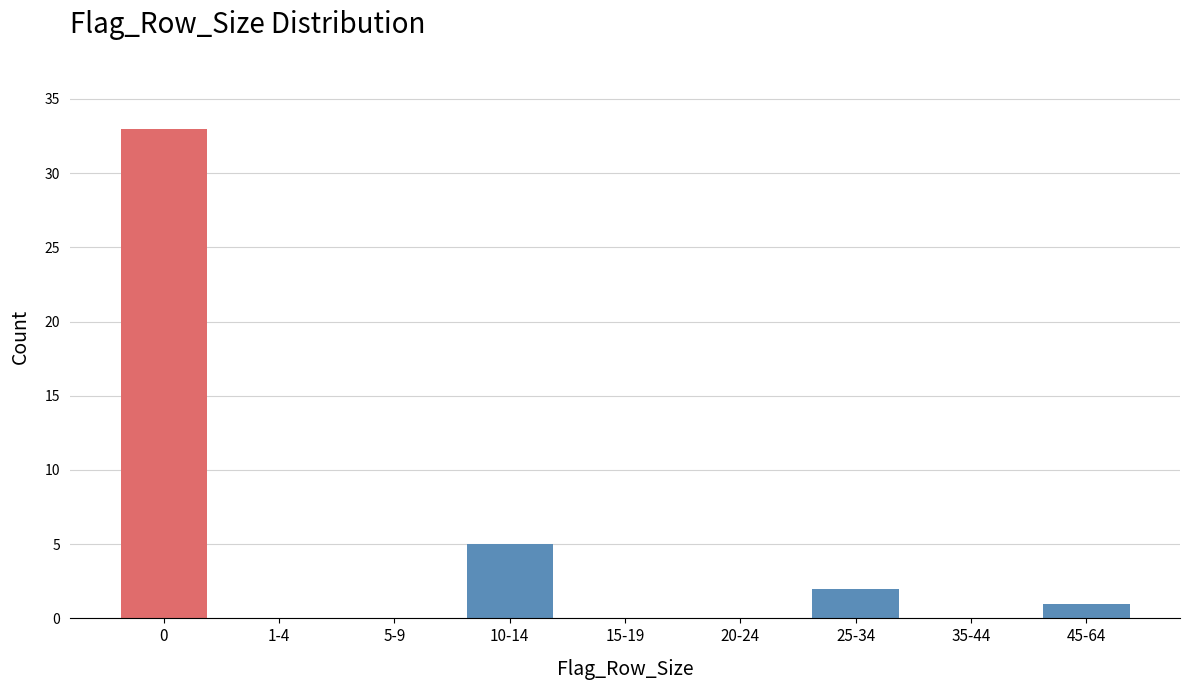

Reading left to right, what are all the values shown in this chart?

0=33	1-4=0	5-9=0	10-14=5	15-19=0	20-24=0	25-34=2	35-44=0	45-64=1